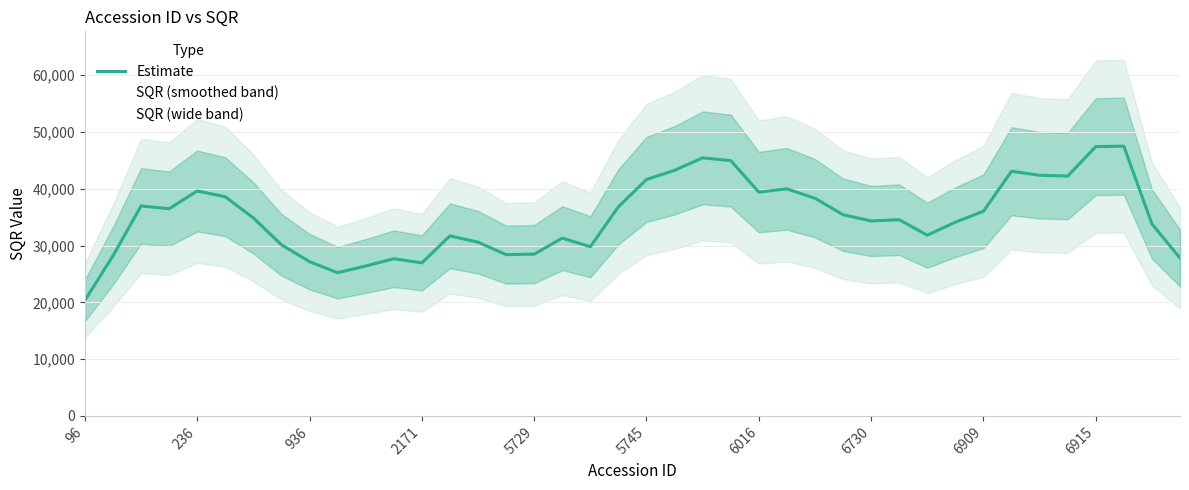

What is the minimum value for Estimate?

20354.5